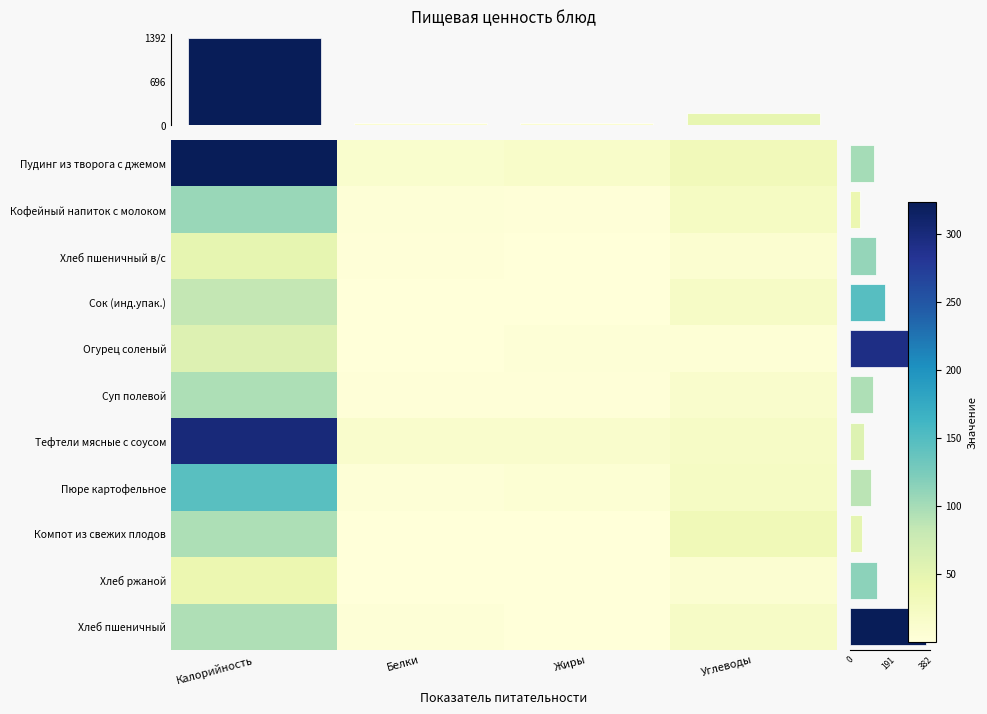

List the series in order of their peak value, highest first.

Пудинг из творога с джемом, Тефтели мясные с соусом томатным, Пюре картофельное, Кофейный напиток с молоком, Компот из свежих плодов, Суп полевой, Хлеб пшеничный, Сок (инд.упак.), Огурец соленый, Хлеб пшеничный в/с, Хлеб ржаной